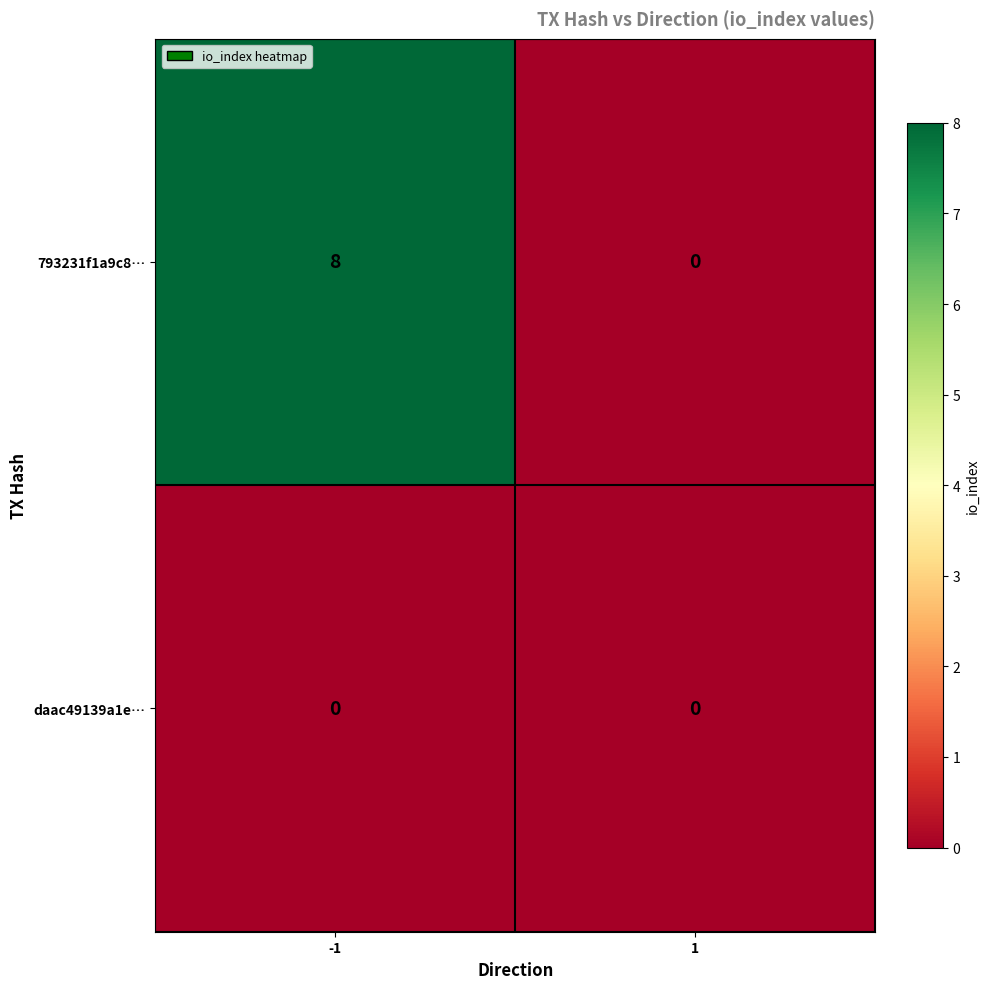

Which series has the largest range (max minus min)?

793231f1a9c8…